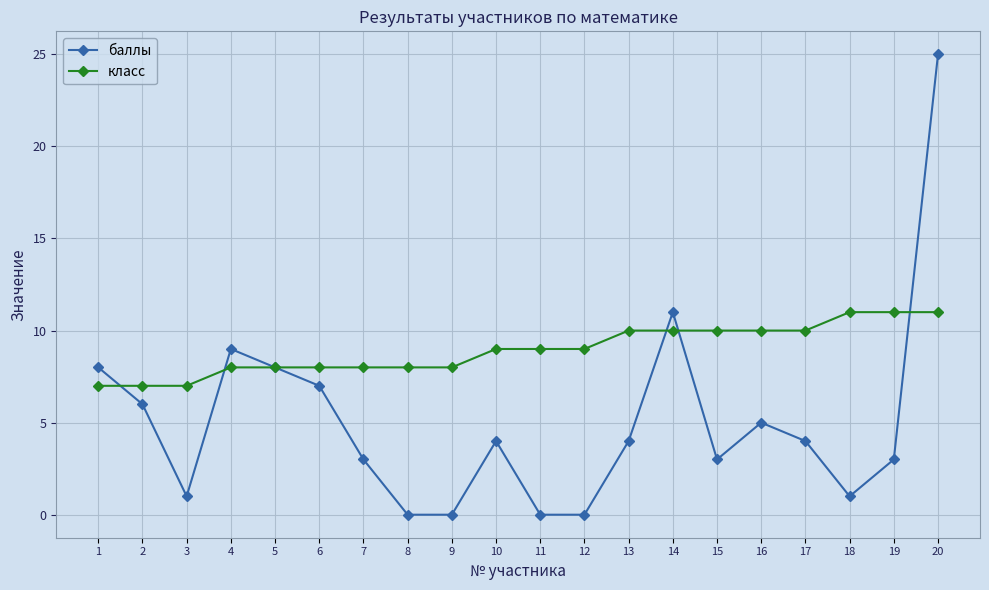

What is the sum of the баллы values at 5 and 14?

19